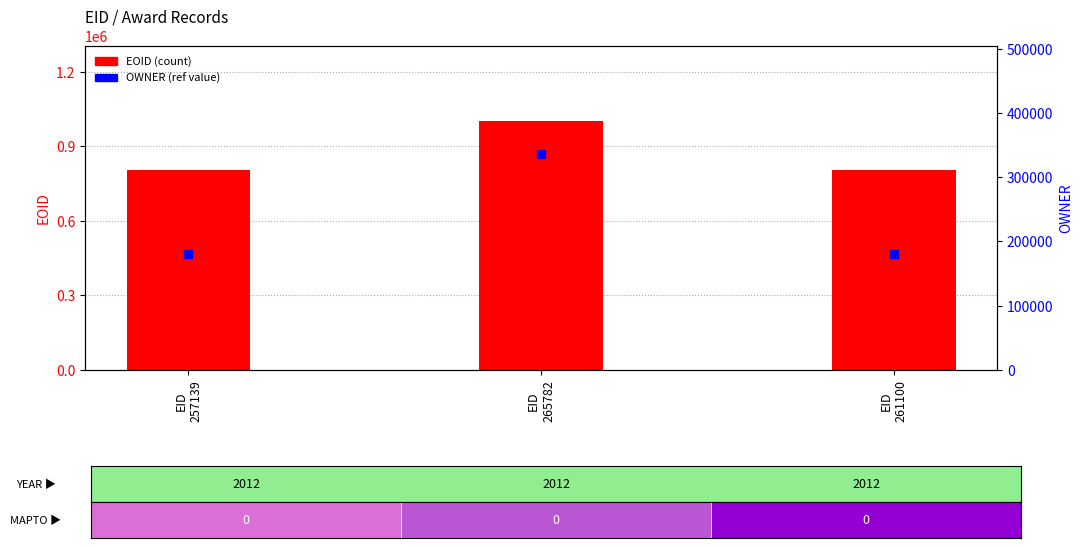

Reading left to right, extract all data points from this chart.

EOID: EID
257139=803477	EID
265782=1002686	EID
261100=803478
OWNER: EID
257139=180293	EID
265782=335959	EID
261100=180293